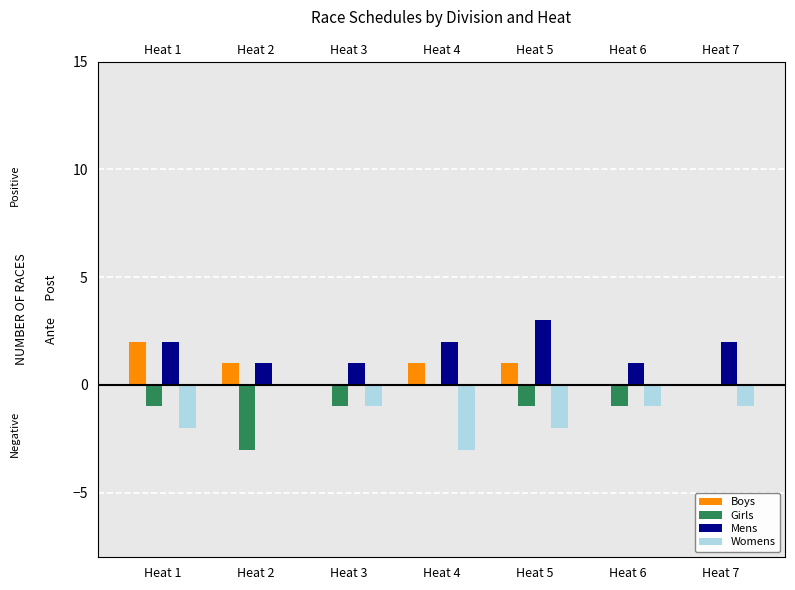

How many Mens values are between 1 and 2?

6